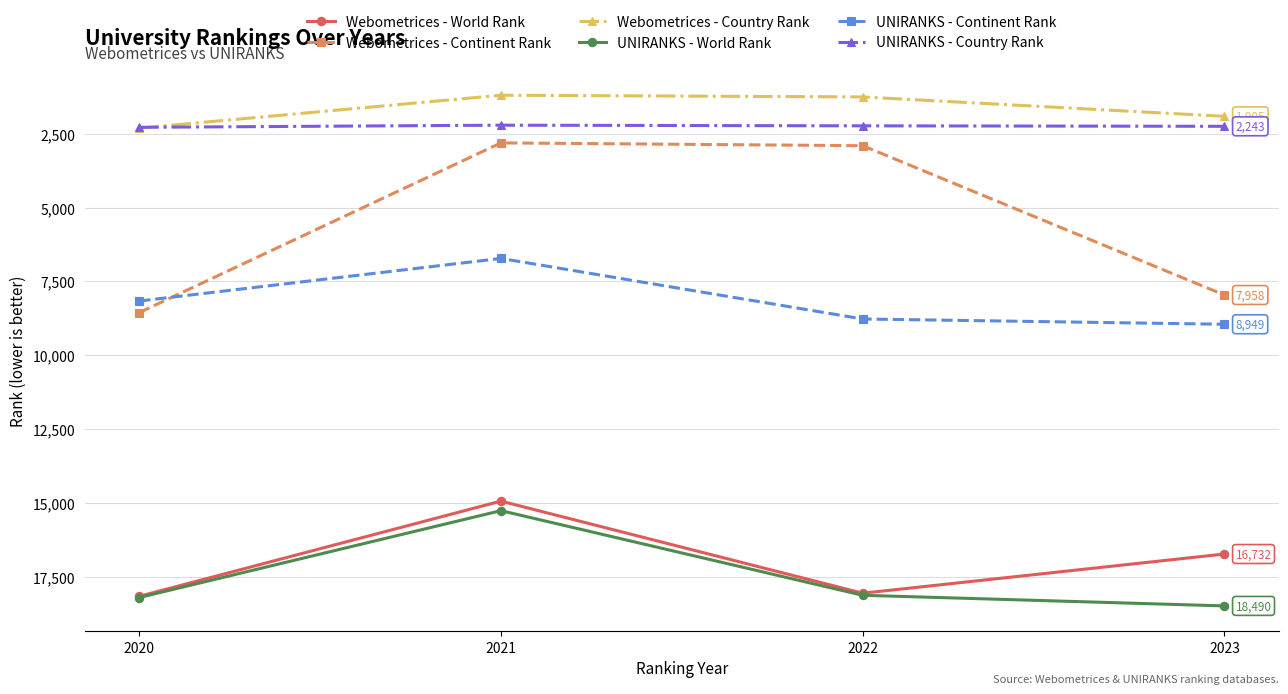

At which label does UNIRANKS - Continent Rank reach its minimum?

2021